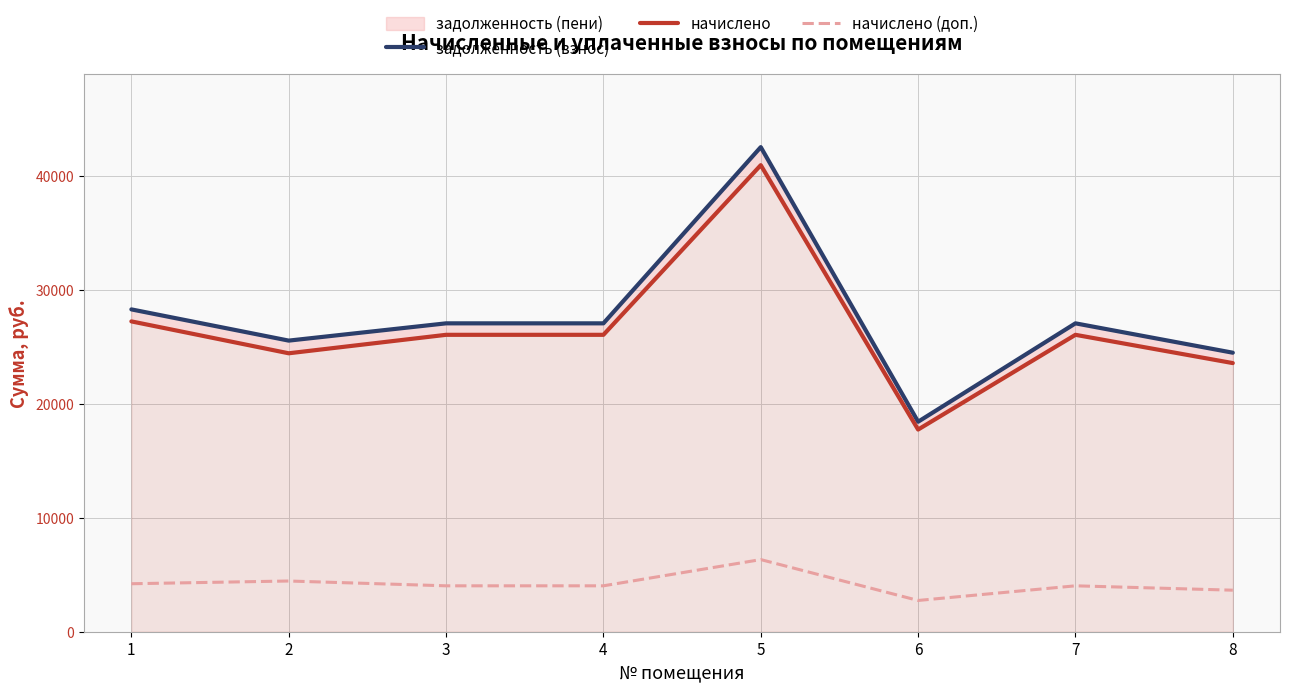

Is it true that начислено equals 27256.6 at 1?

True